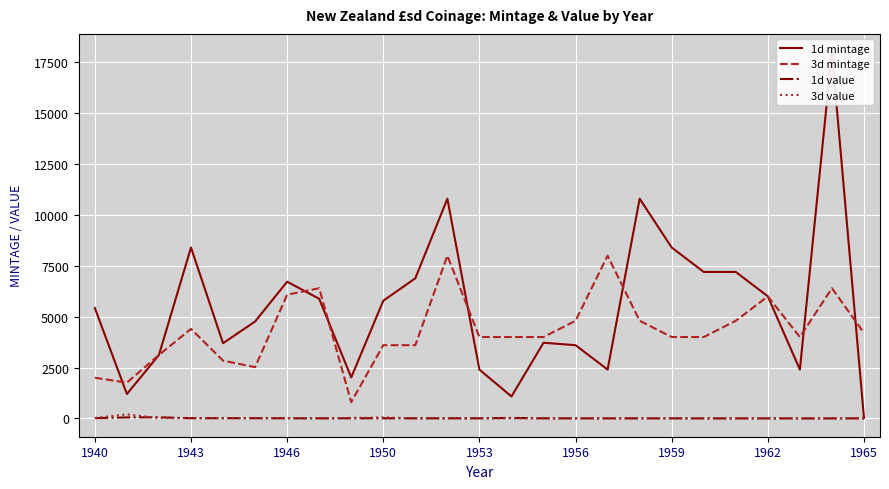

The 3d value series shows 25 at 1940. True or false?

True